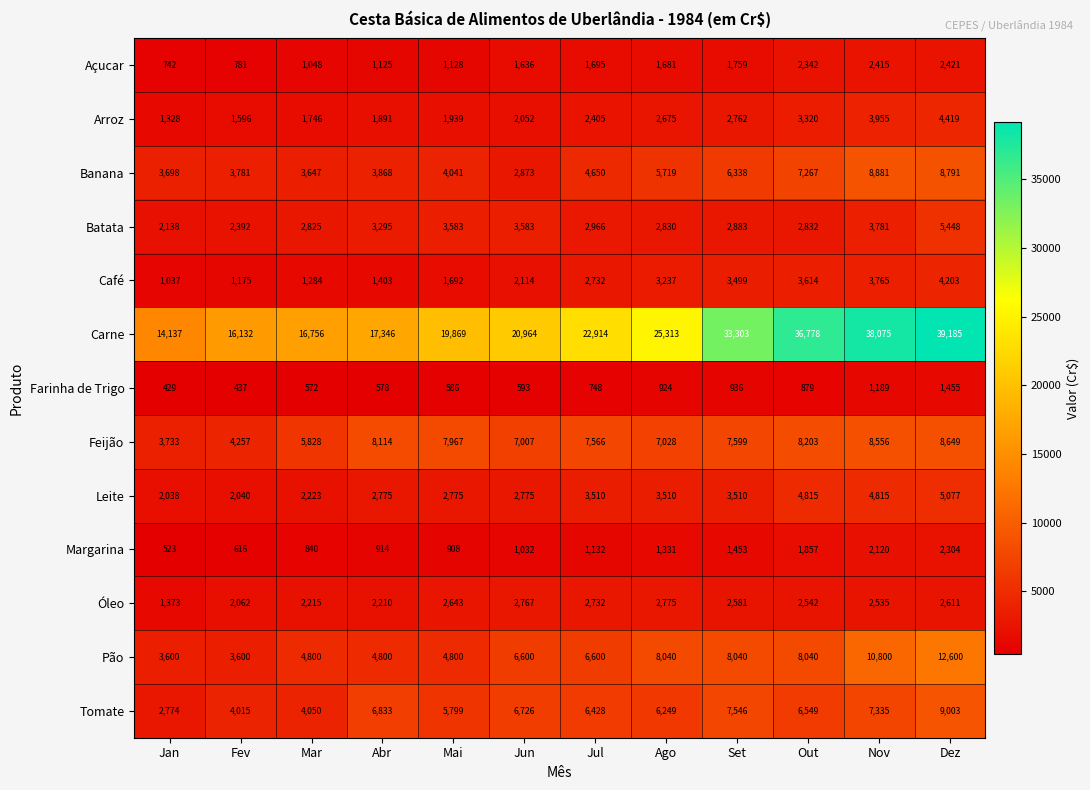

What is the highest value of the Banana series?

8881